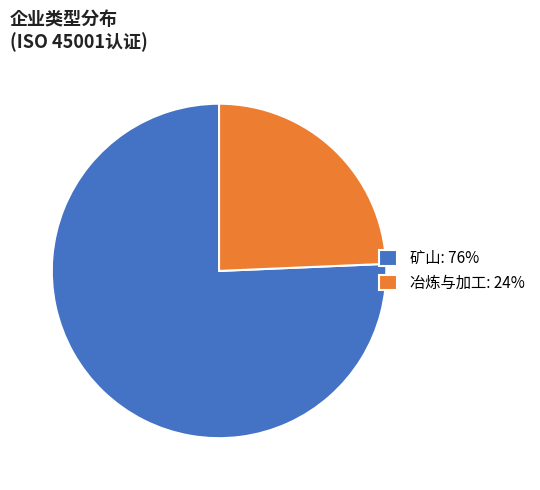

How many segments does this pie chart have?

2